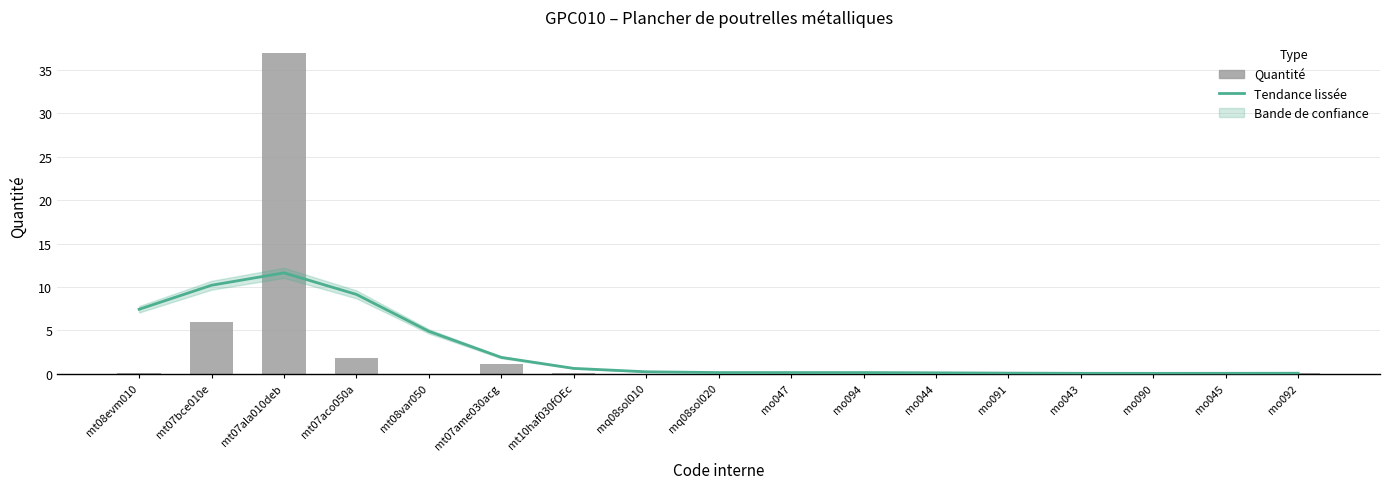

Read the Quantité value at mt07ame030acg.

1.1